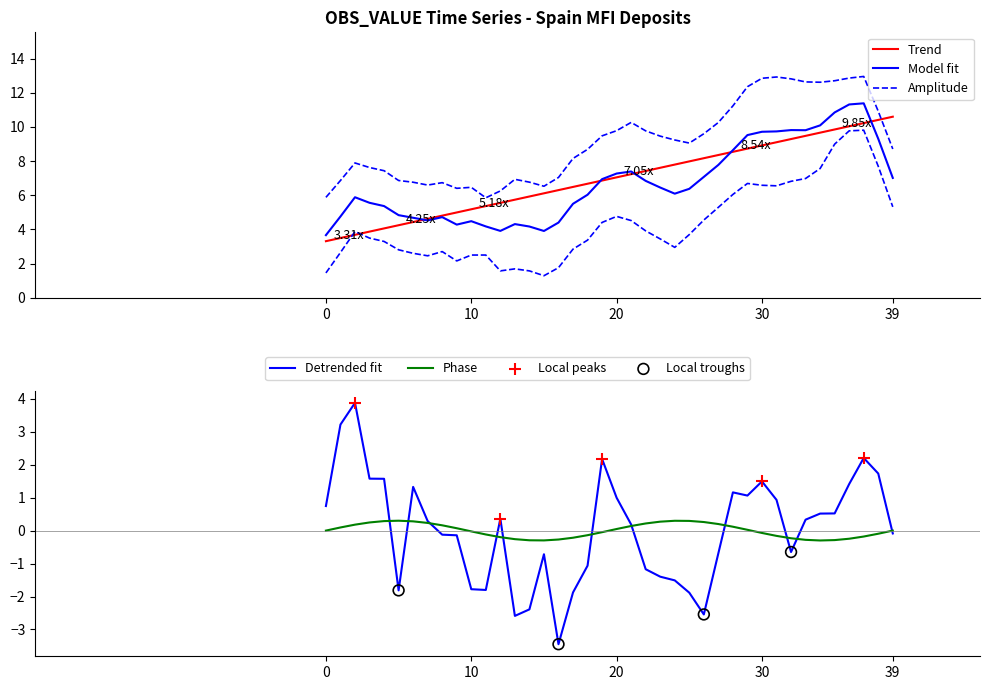

What is the change in value from 1999-07 to 2000-12?

+4.3